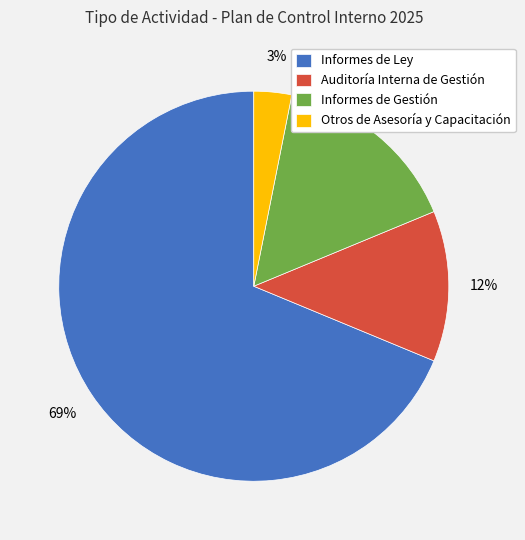

What percentage is the Otros de Asesoría y Capacitación slice, to the nearest percent?

3%